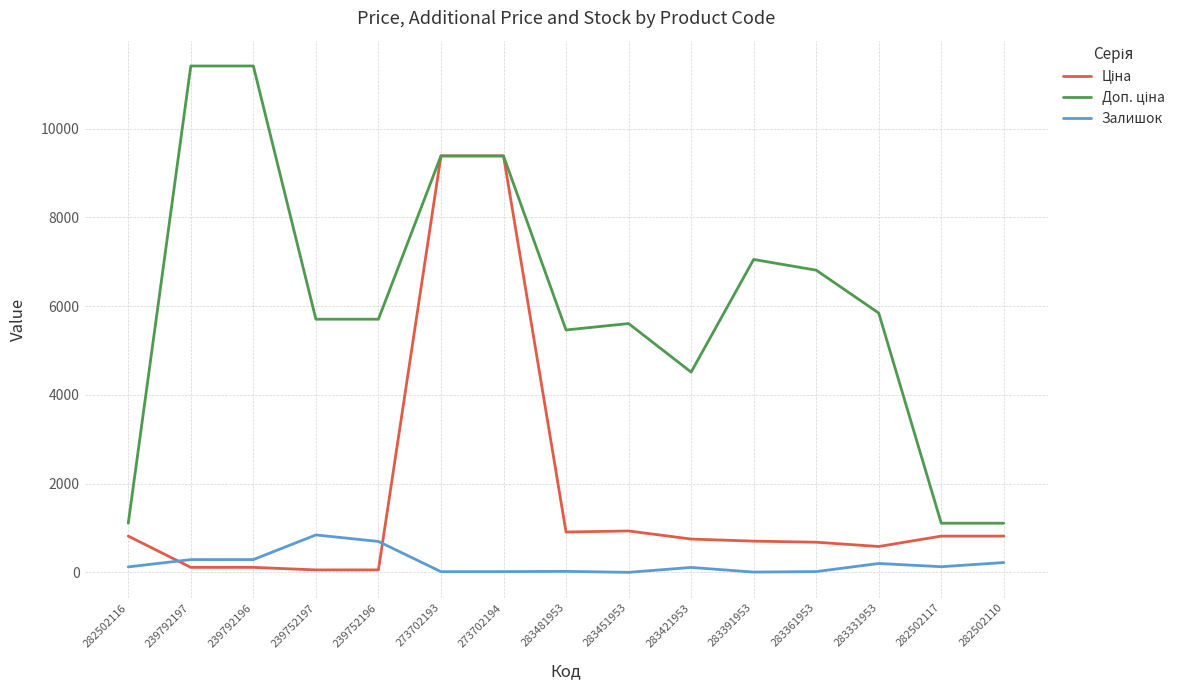

What is the maximum value shown in the chart?

11410.0